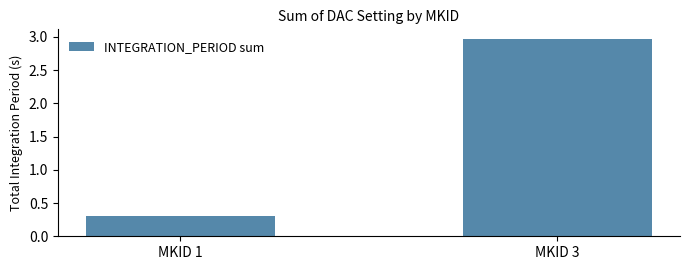

At which label is the value closest to 1?

MKID 1